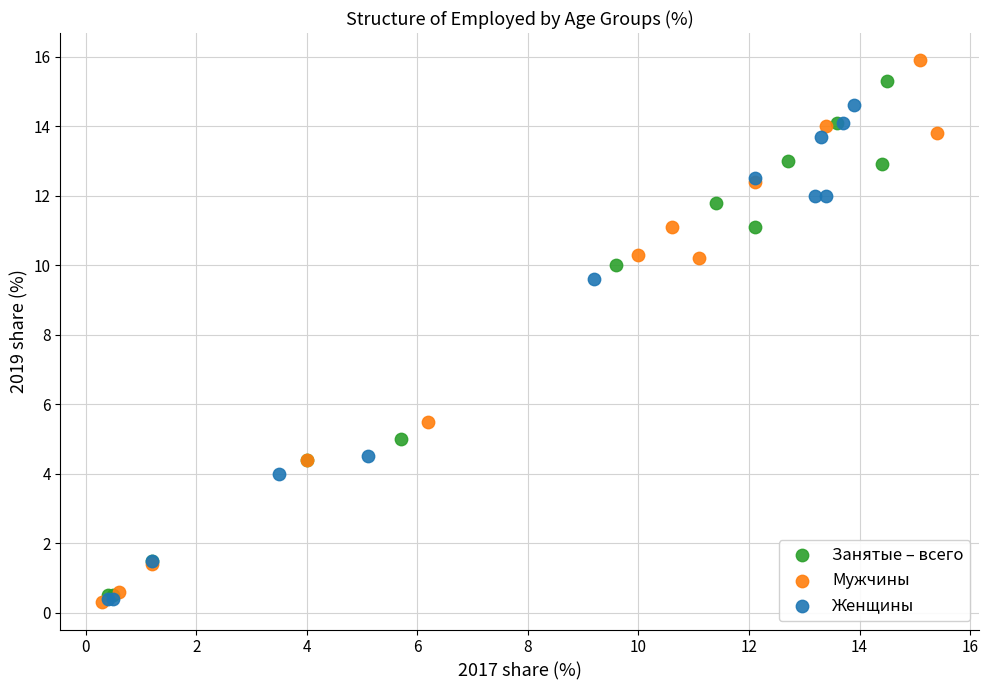

Which series has the largest Y range (max minus min)?

Мужчины